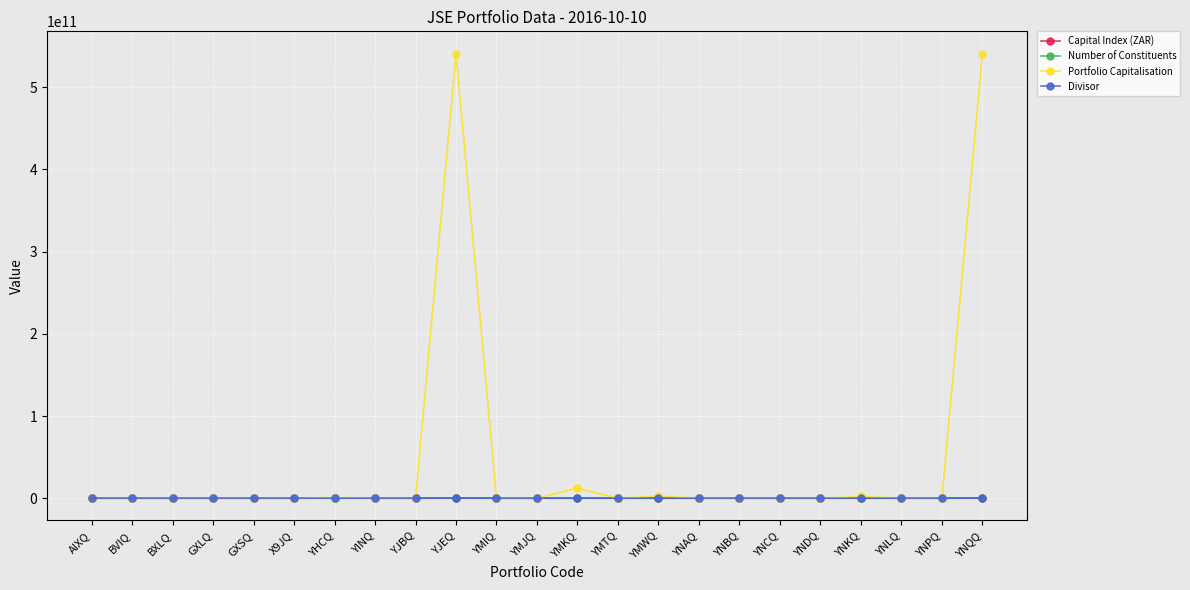

At how many categories does at least one series exceed 119972925712?

2